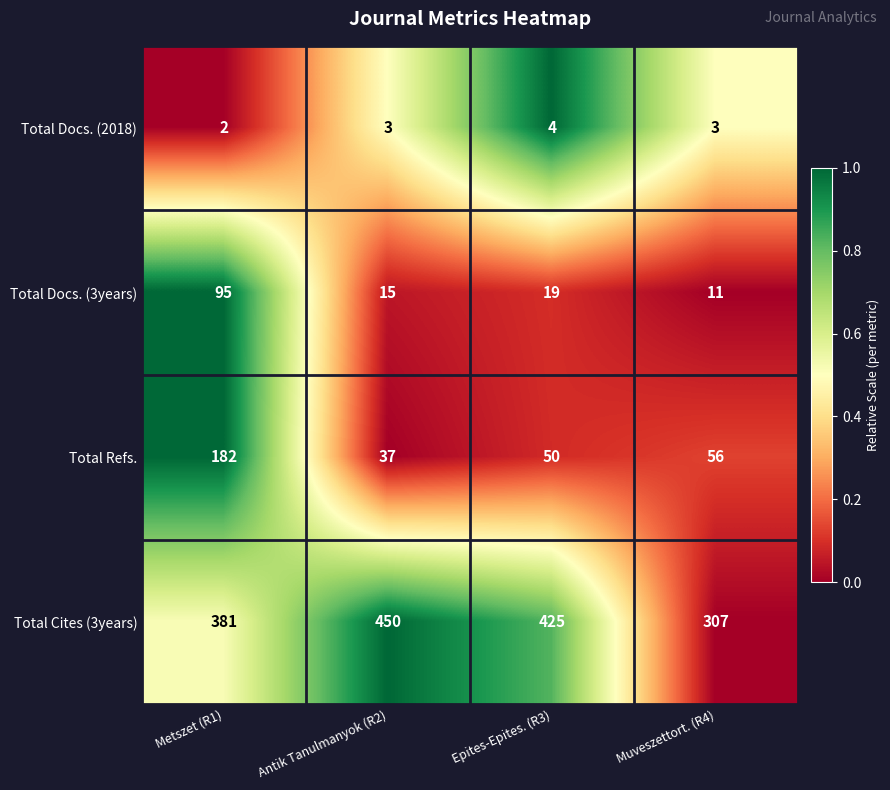

At which label does Total Docs. (2018) reach its peak?

Epites-Epites. (R3)